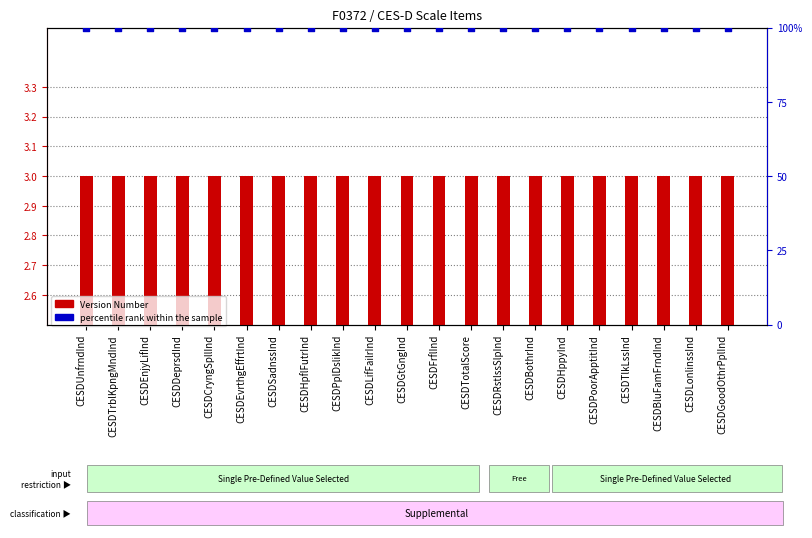

What is the total value across all series at CESDHppyInd?

103